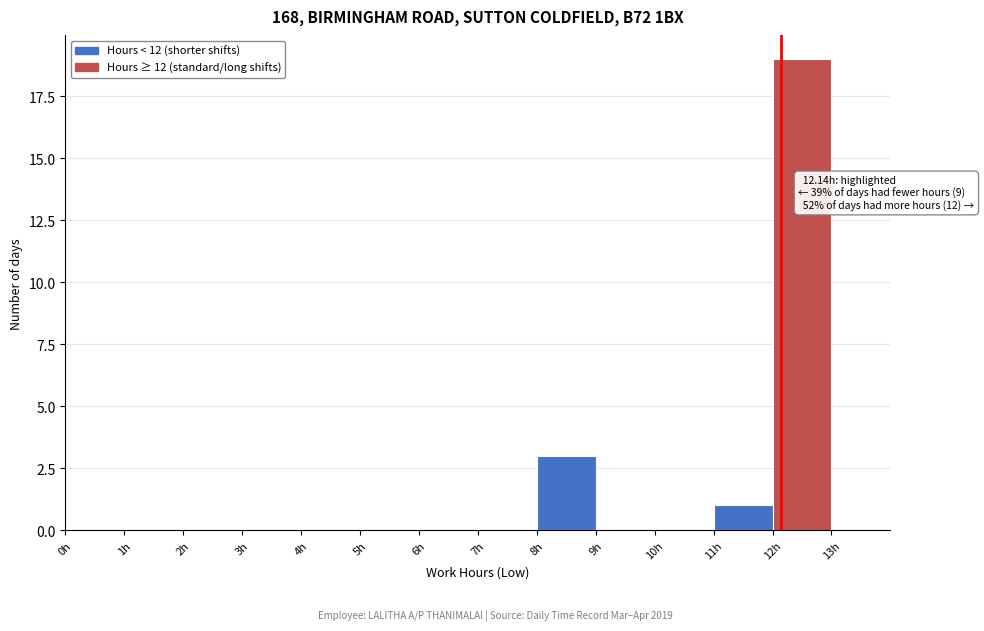

Which range on the x-axis has the tallest bar?

12 to 13